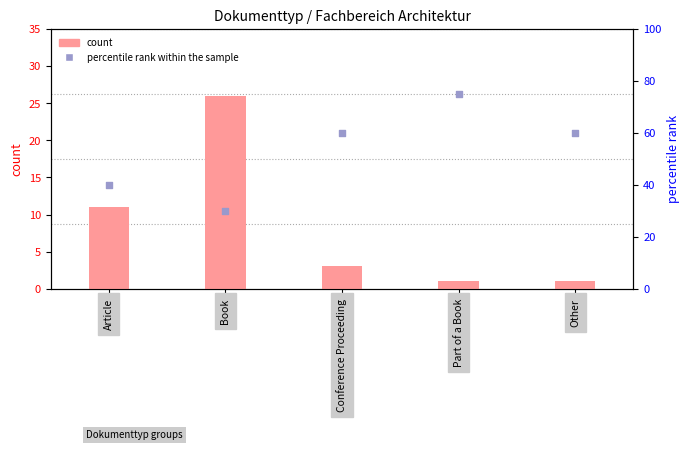

At how many categories does at least one series exceed 67?

1